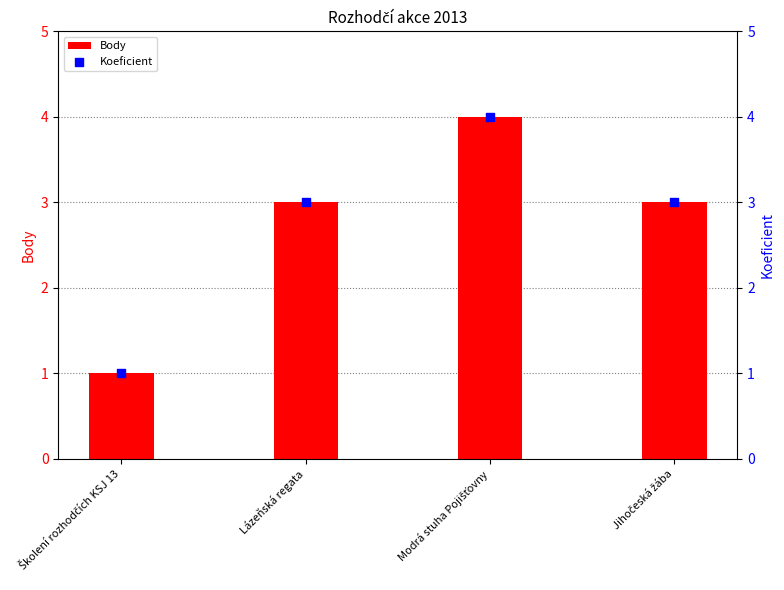

Which series has the widest spread of Y values?

Body